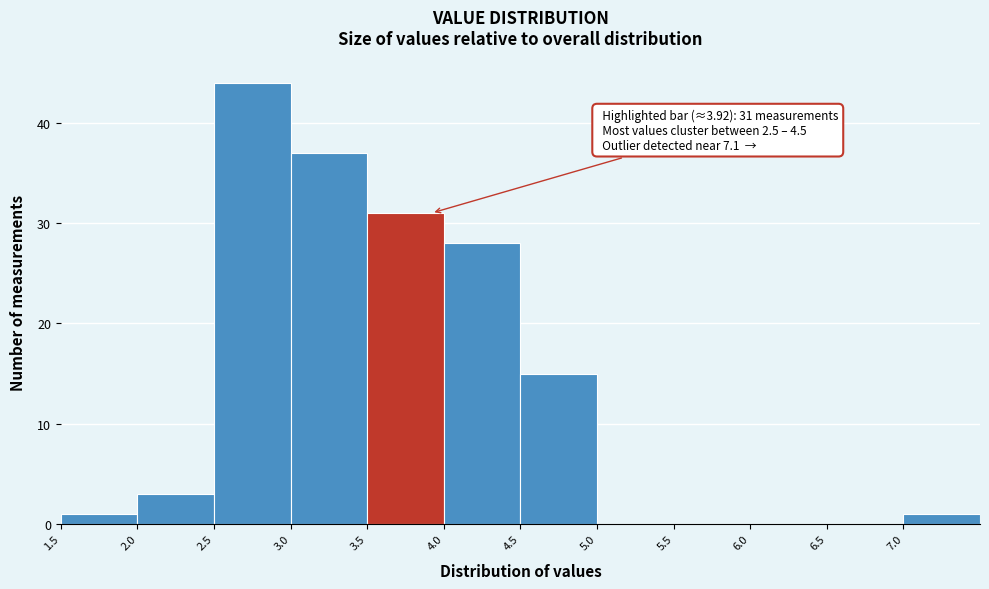

Over which range of the x-axis is the bar tallest?

2.5 to 3.0